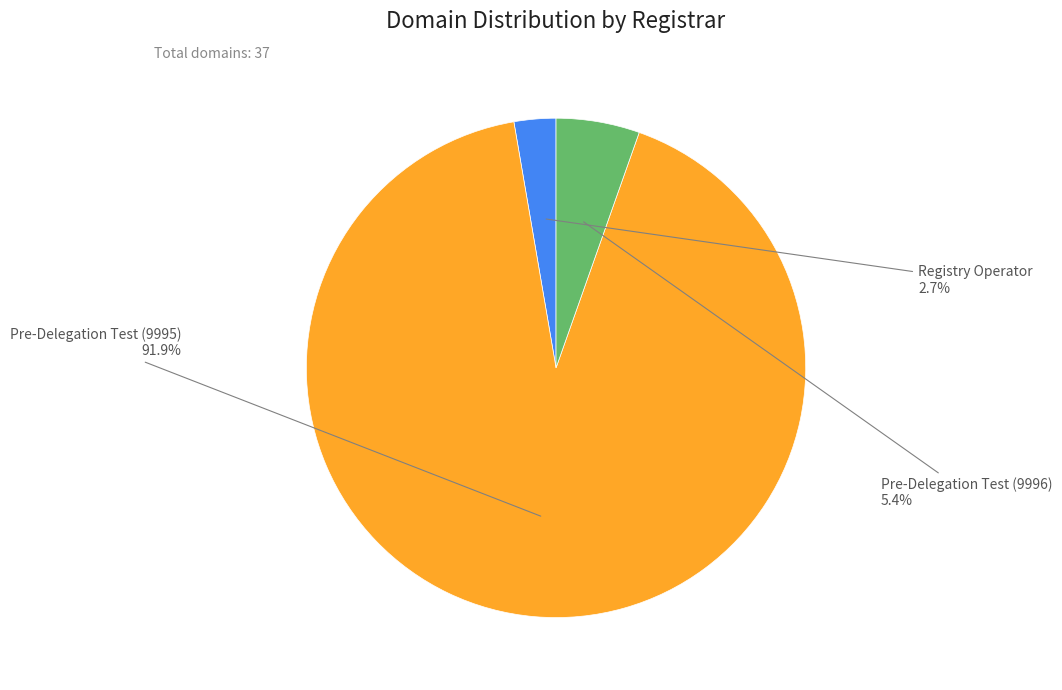

Is there any slice that represents more than half of the pie?

Yes